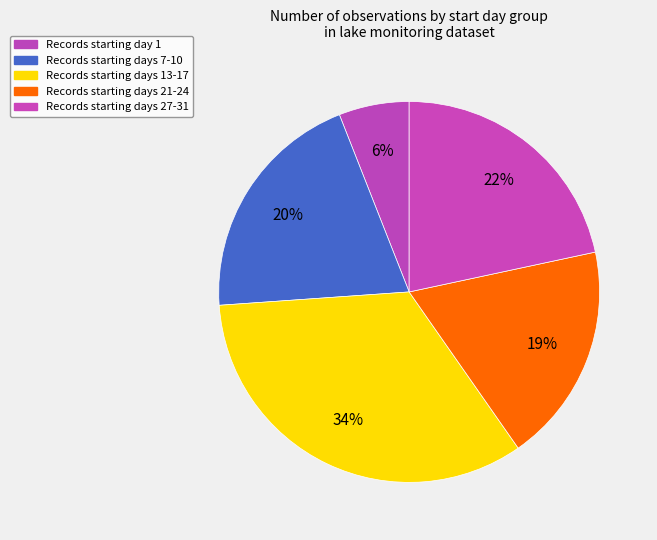

How many segments does this pie chart have?

5